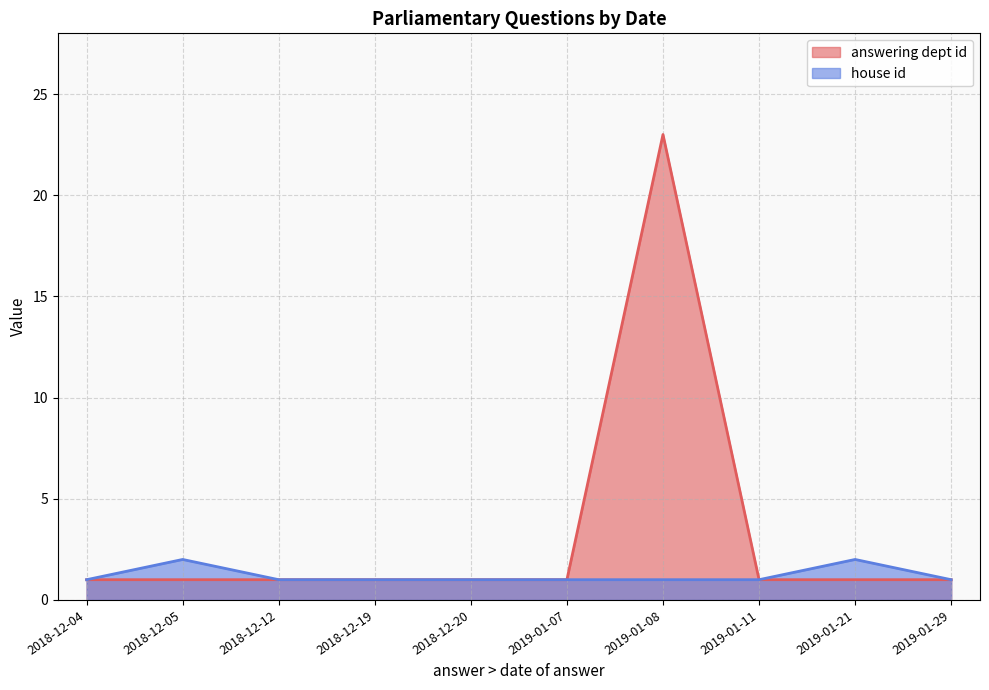

At which category is the sum across all series the highest?

2019-01-08